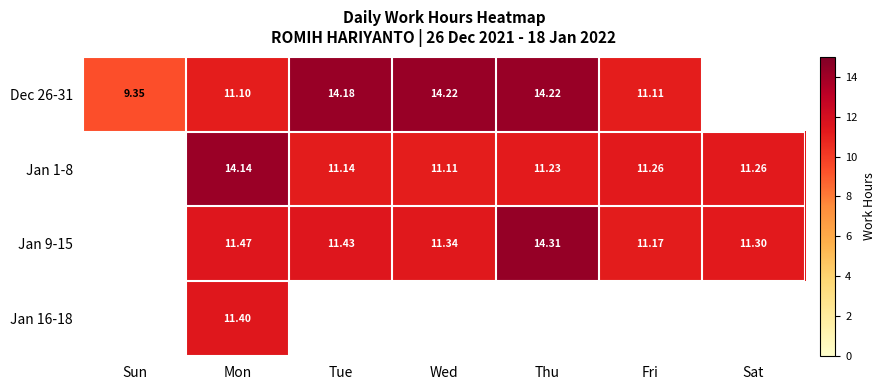

Between Sat and Tue, which is larger?

Tue